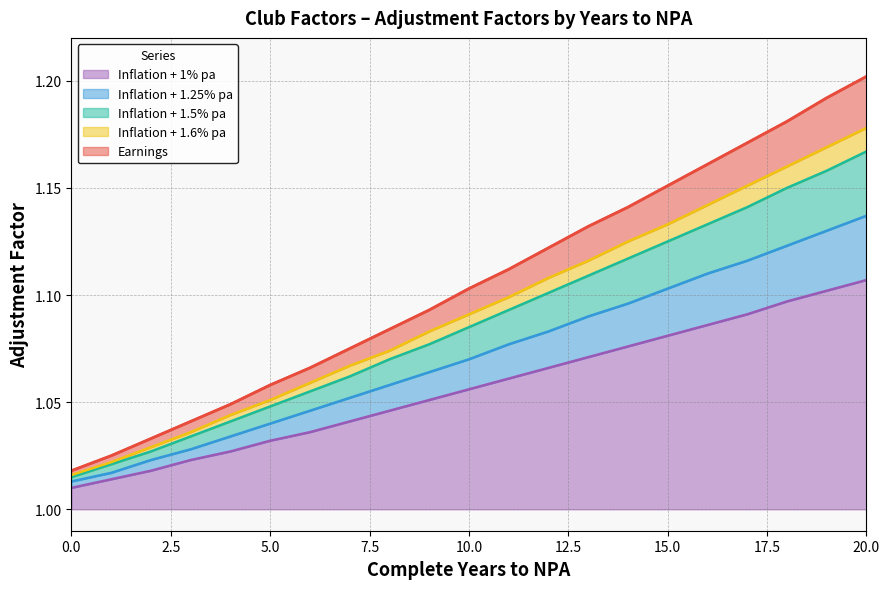

List the labels in order of Inflation + 1.25% pa value, largest first.

20, 19, 18, 17, 16, 15, 14, 13, 12, 11, 10, 9, 8, 7, 6, 5, 4, 3, 2, 1, 0